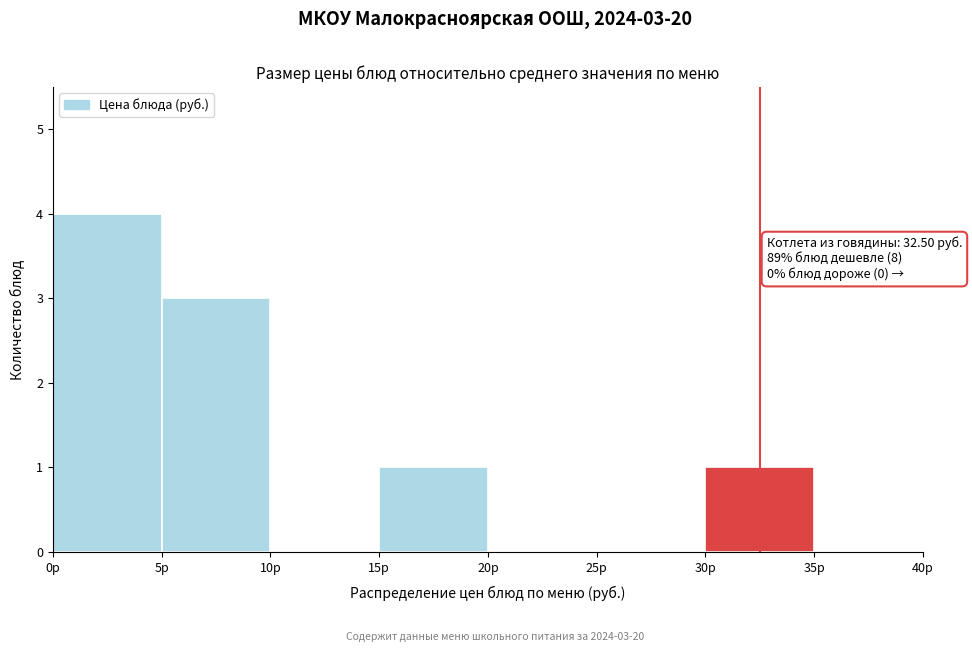

Over which range of the x-axis is the bar tallest?

0 to 5